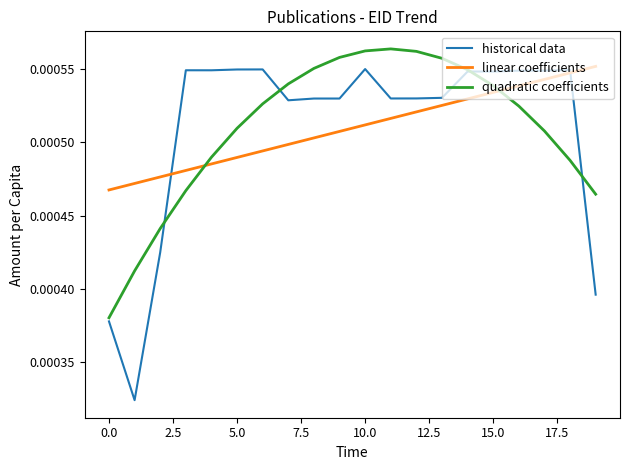

Which series has the largest range (max minus min)?

historical data